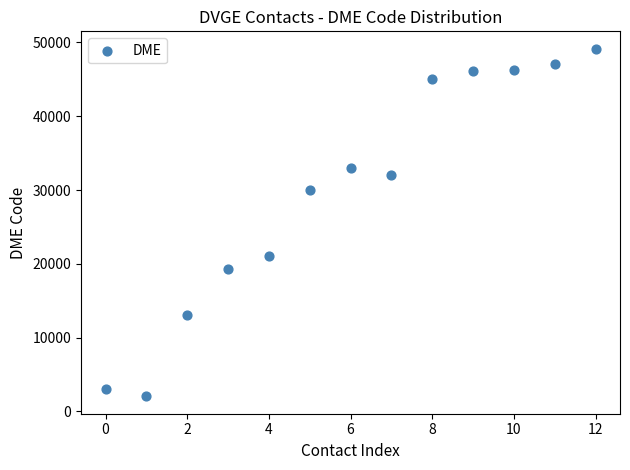

What is the range of Y values (max minus min)?

47110